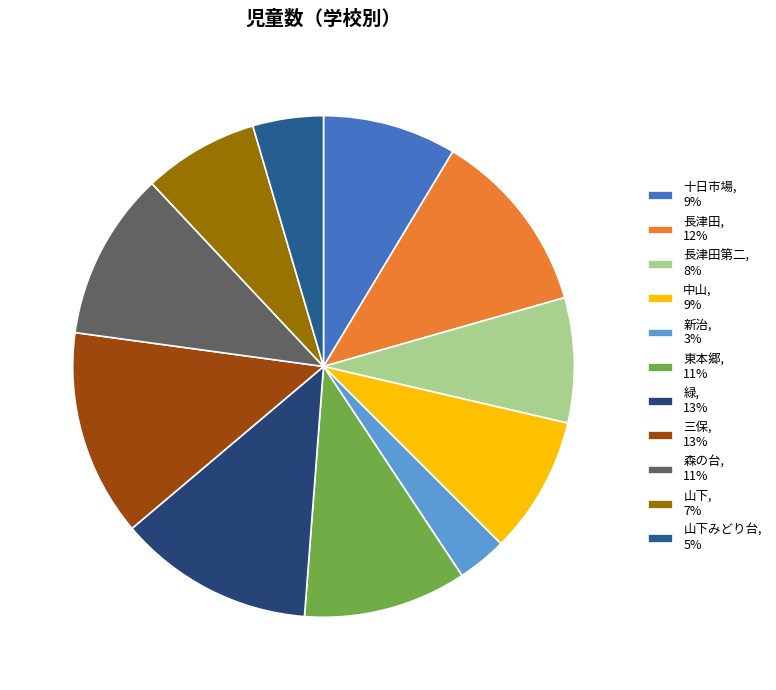

How many segments does this pie chart have?

11